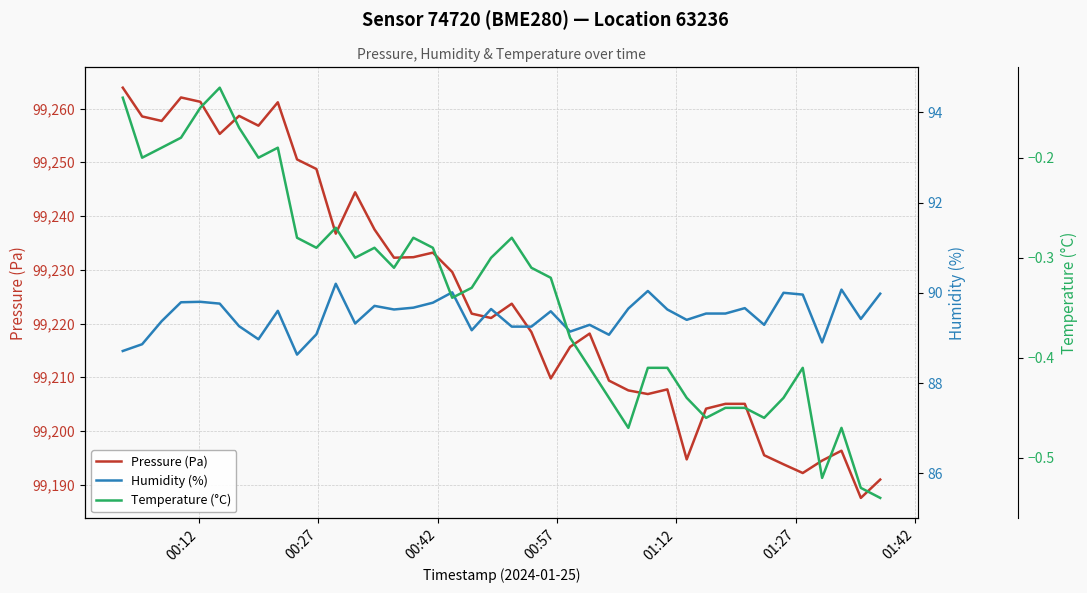

True or false: Humidity (%) has more than 1 points higher than both neighbors.

True